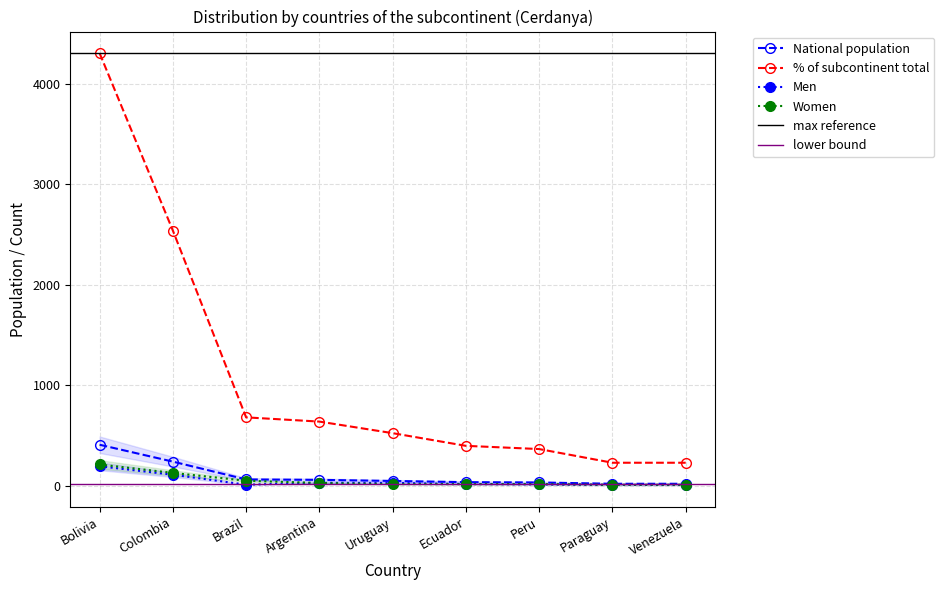

What is the total value across all series at Paraguay?

275